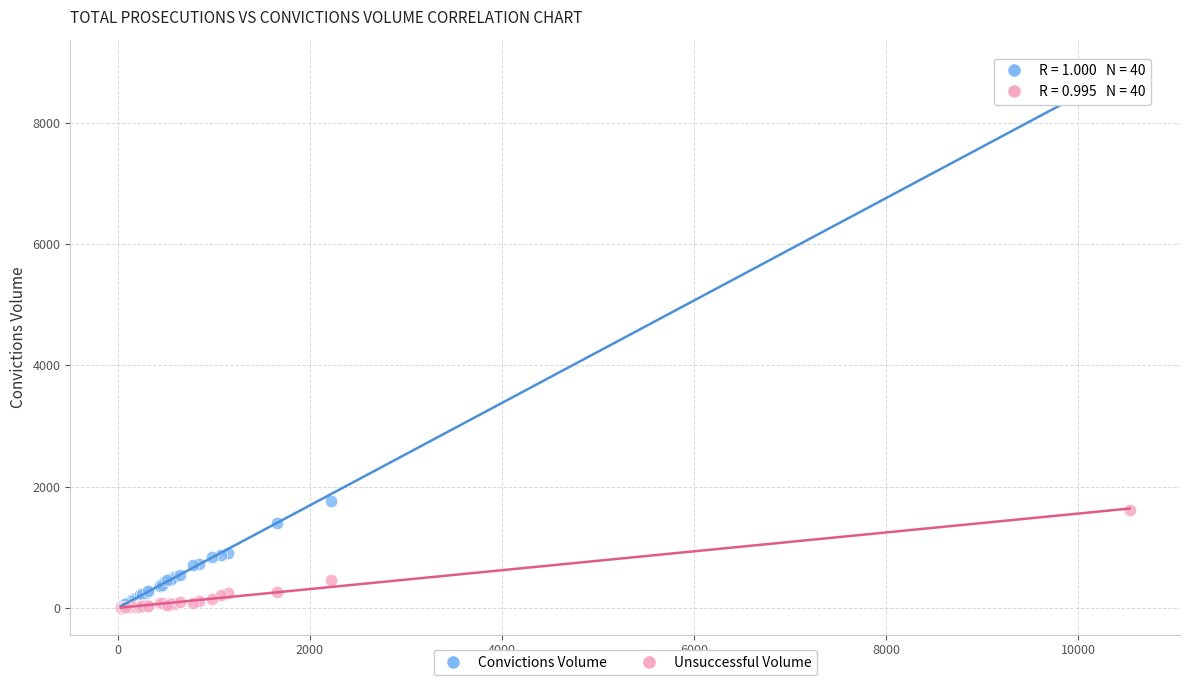

In the Convictions Volume series, what Y value is closest to 4475?

1767